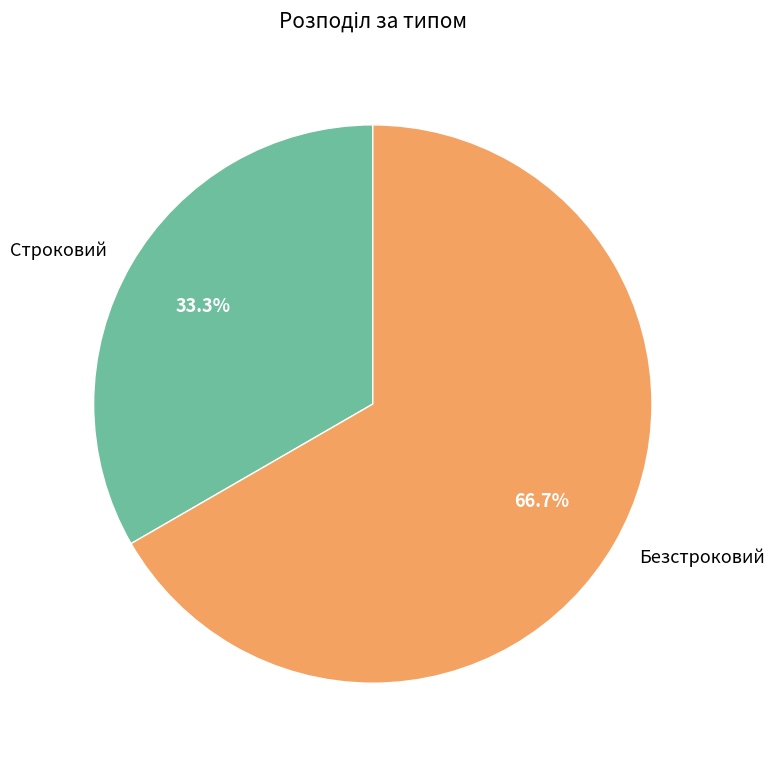

Rank the categories by value from highest to lowest.

Безстроковий, Строковий